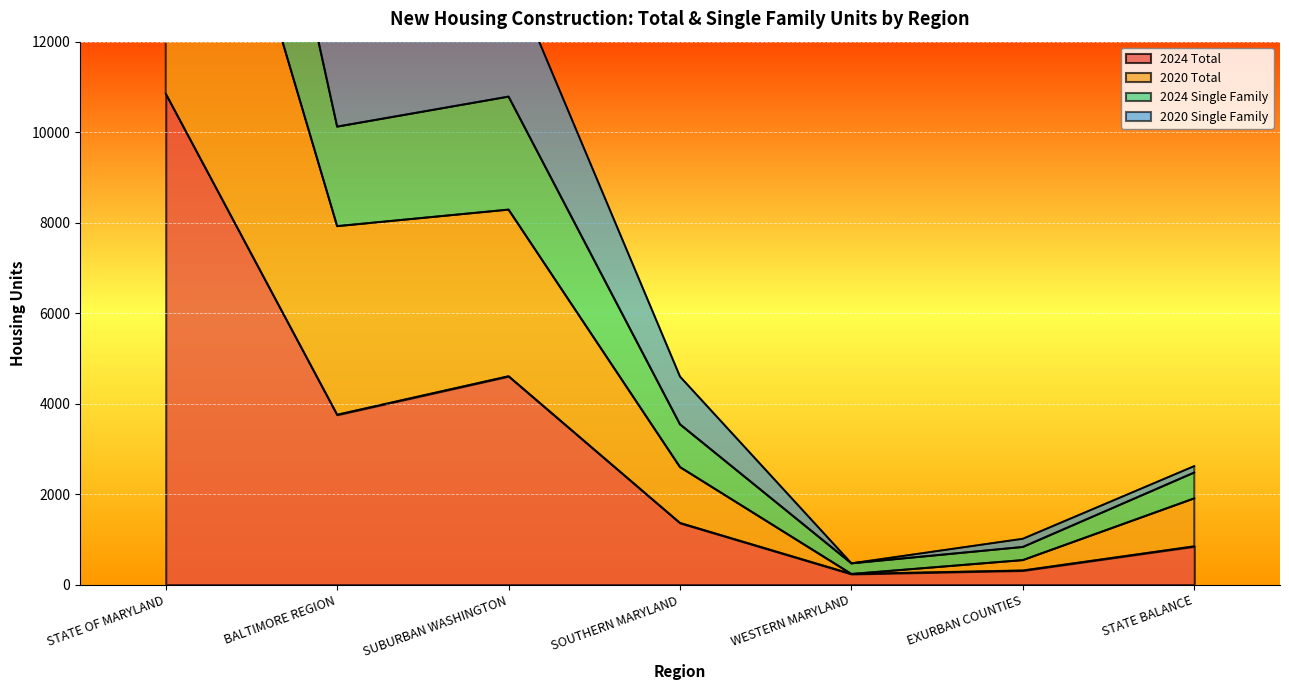

At which label is 2024 Total closest to 5544?

SUBURBAN WASHINGTON